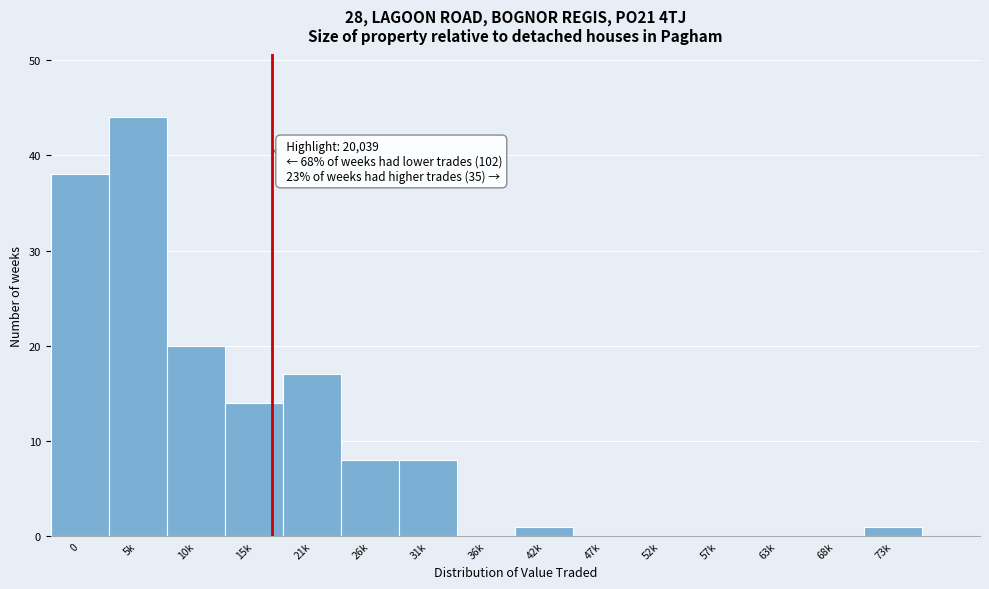

Reading right to left, extract all data points from this chart.

73k=1	68k=0	63k=0	57k=0	52k=0	47k=0	42k=1	36k=0	31k=8	26k=8	21k=17	15k=14	10k=20	5k=44	0=38